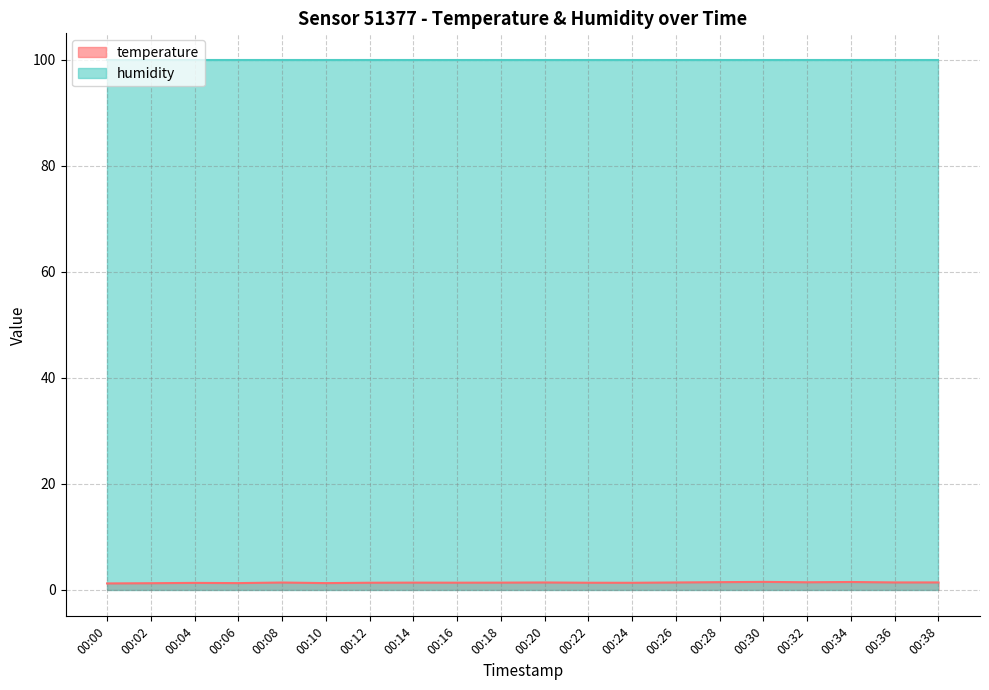

Between 00:32 and 00:06, which is larger?

00:32